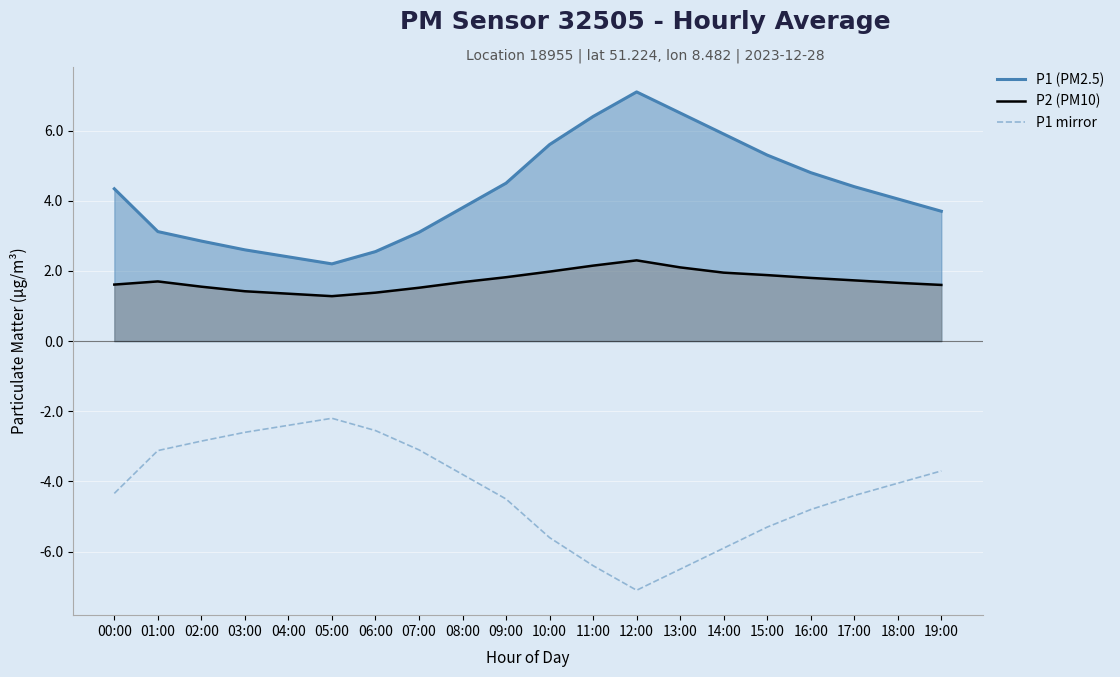

Is it true that P1 (PM2.5) equals 10.4 at 12:00?

False